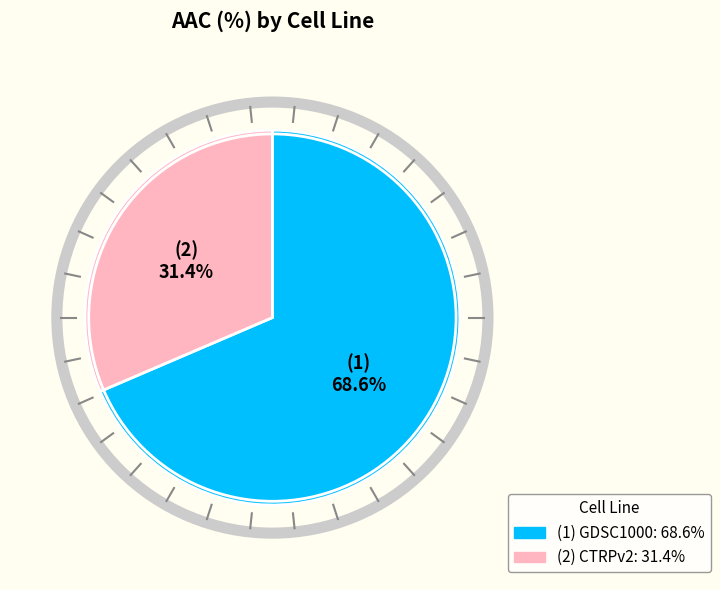

Is there any slice that represents more than half of the pie?

Yes